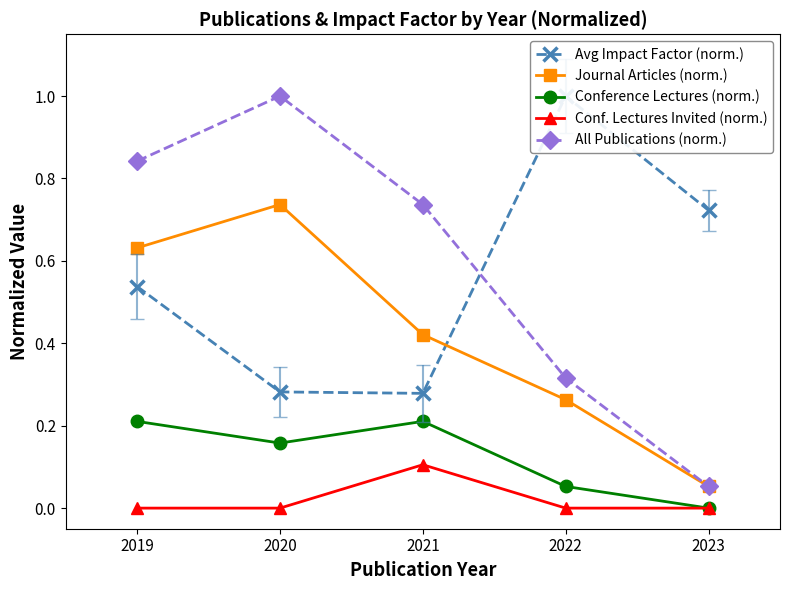

Rank the series by their maximum value, from lowest to highest.

Conf. Lectures Invited (norm.), Conference Lectures (norm.), Journal Articles (norm.), Avg Impact Factor (norm.), All Publications (norm.)